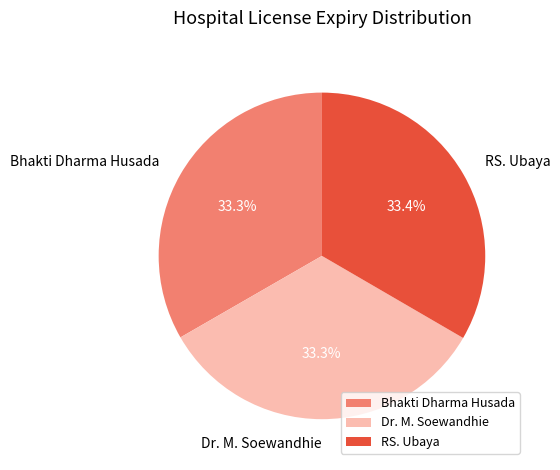

Is there a majority slice in this chart?

No